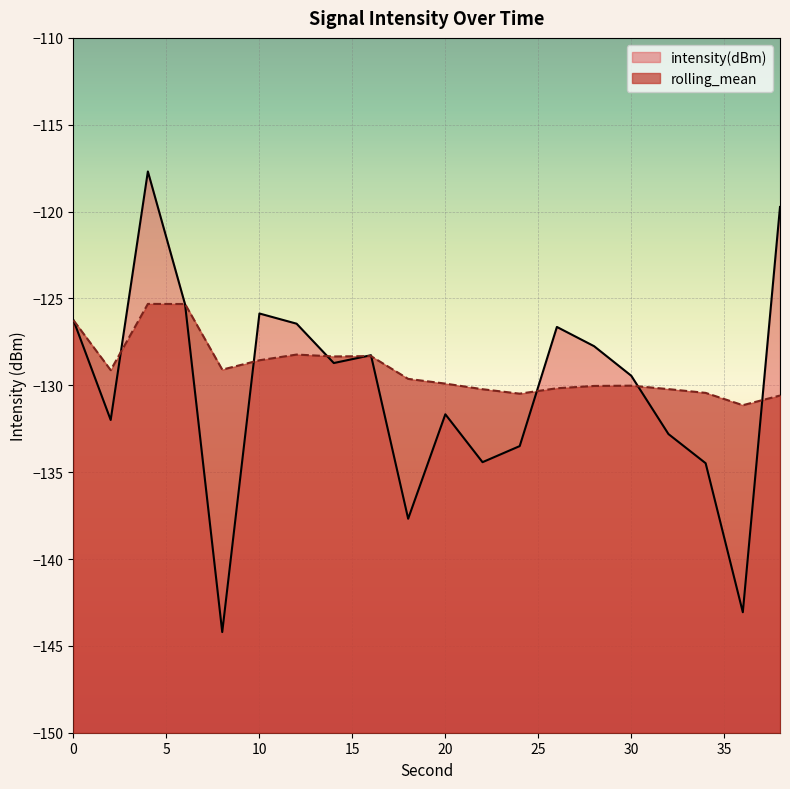

Is the value of rolling_mean at 2 greater than the value of intensity(dBm) at 2?

Yes